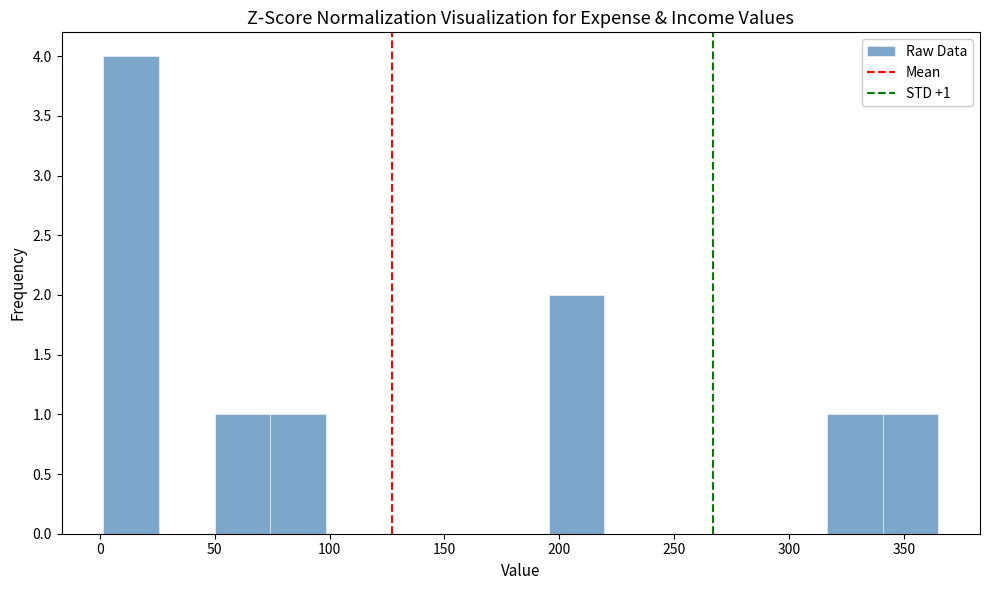

Over which range of the x-axis is the bar tallest?

0 to 25